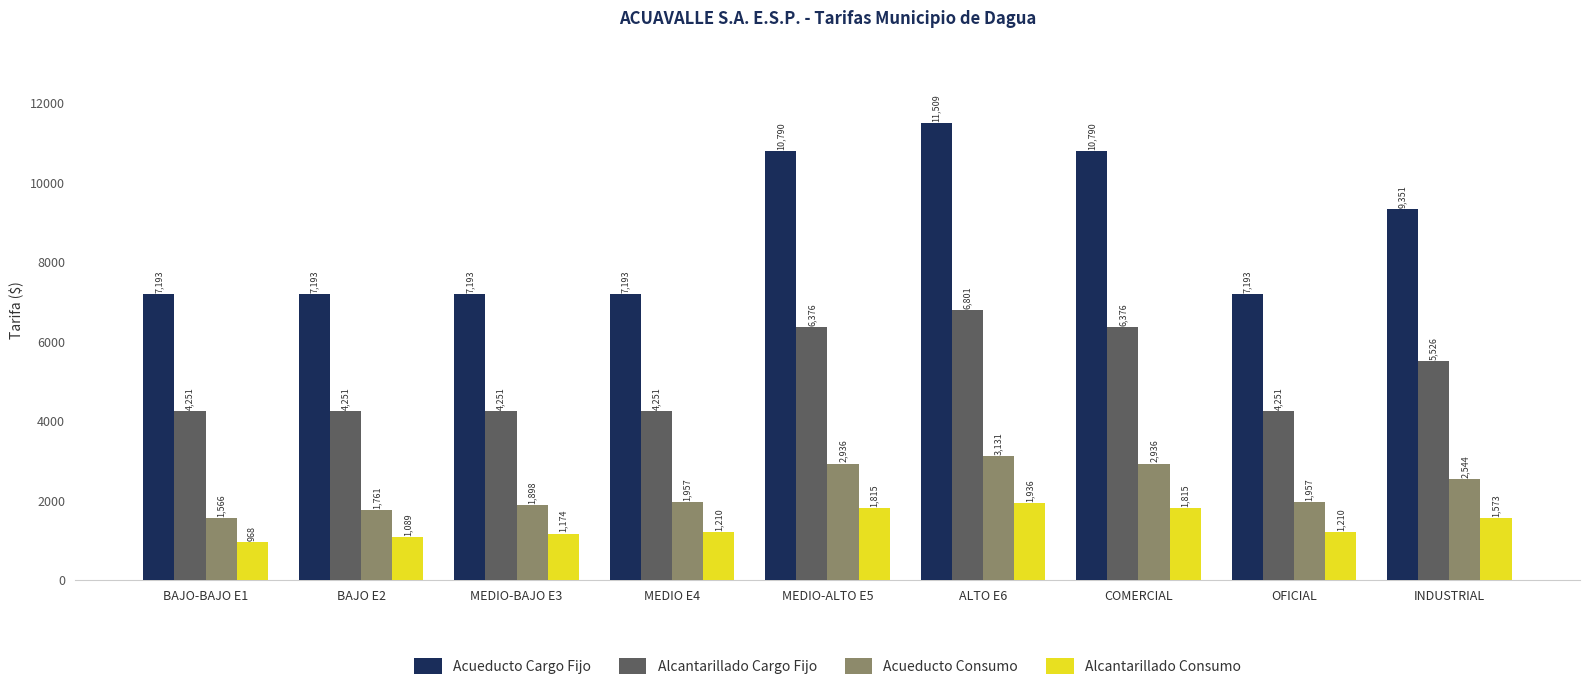

The value of Acueducto Consumo at ALTO E6 is 3131.3. True or false?

True